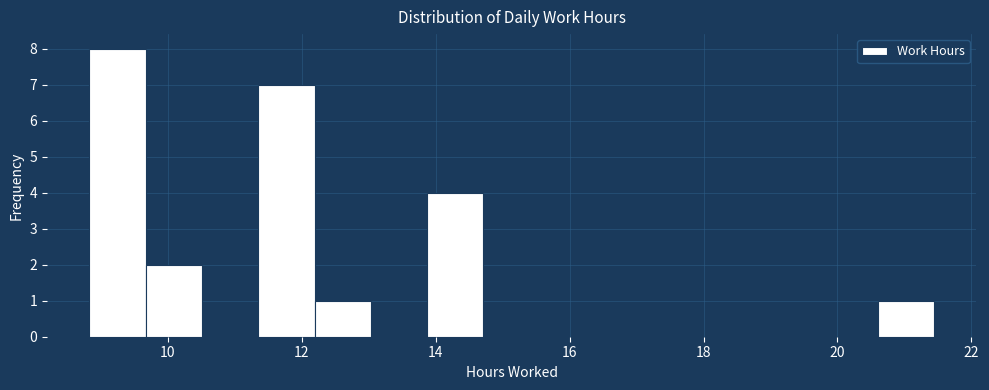

Over which range of the x-axis is the bar tallest?

8.8 to 9.6